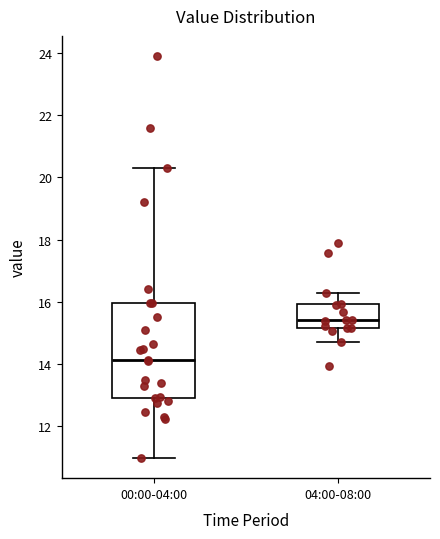

Which box's median line is the highest?

04:00-08:00